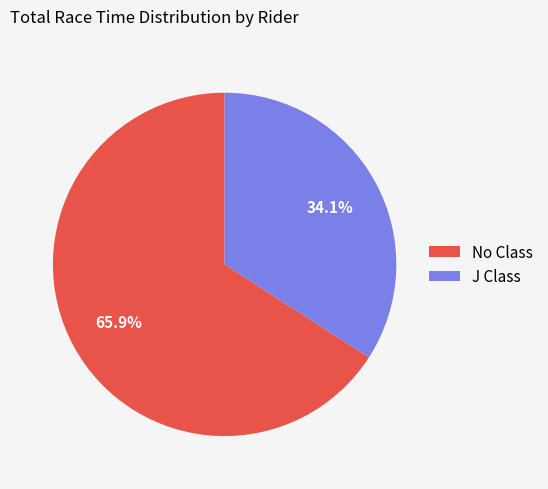

Rank the categories by value from lowest to highest.

J Class, No Class